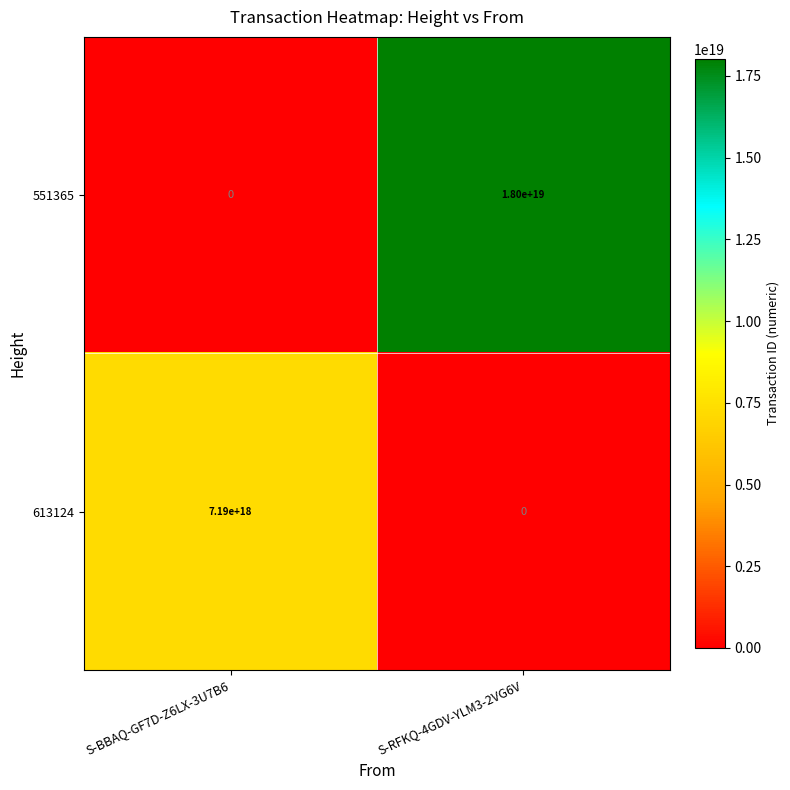

How many distinct data groups are displayed?

2